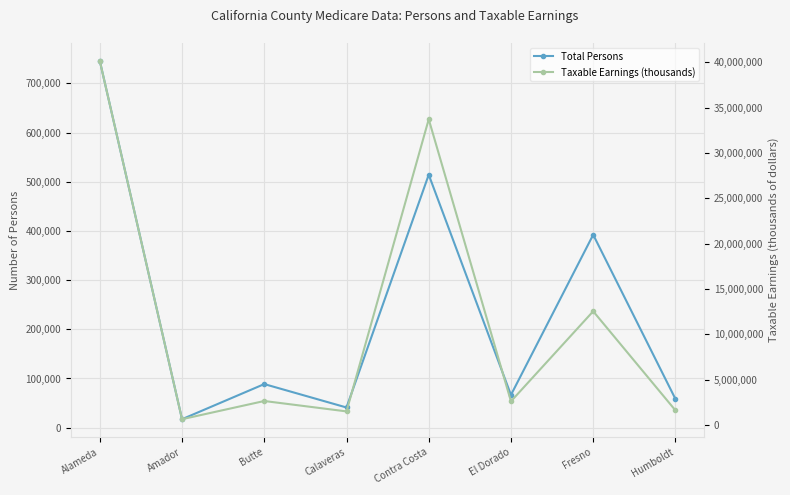

At how many categories does at least one series exceed 35568950?

1